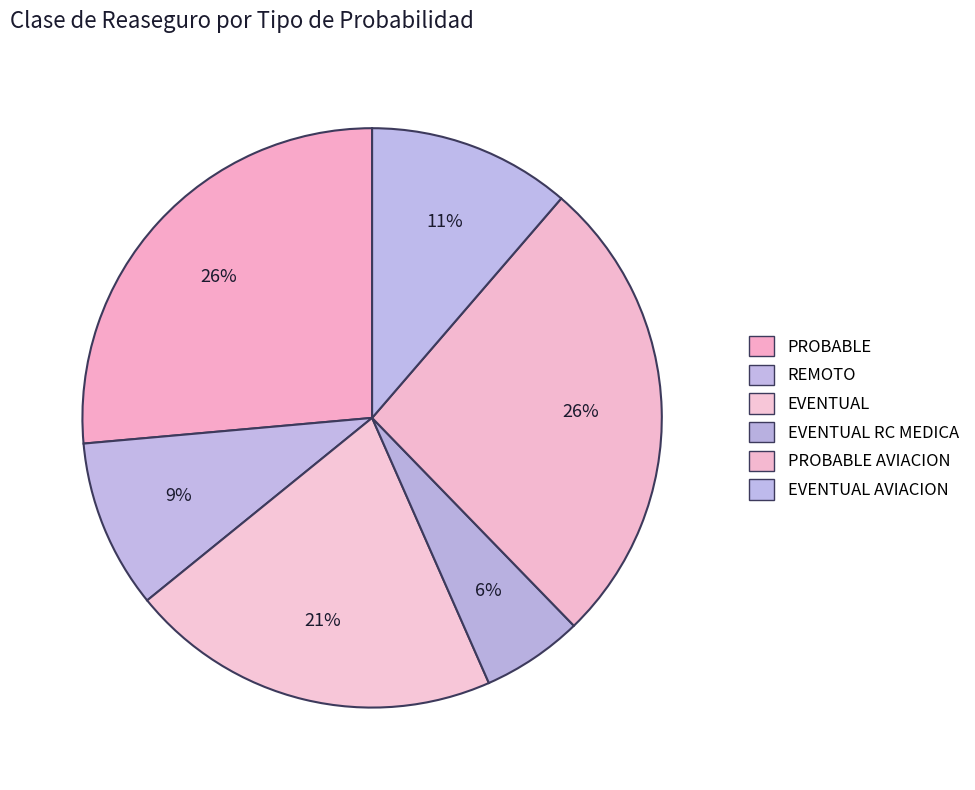

Which slice is the smallest?

EVENTUAL RC MEDICA